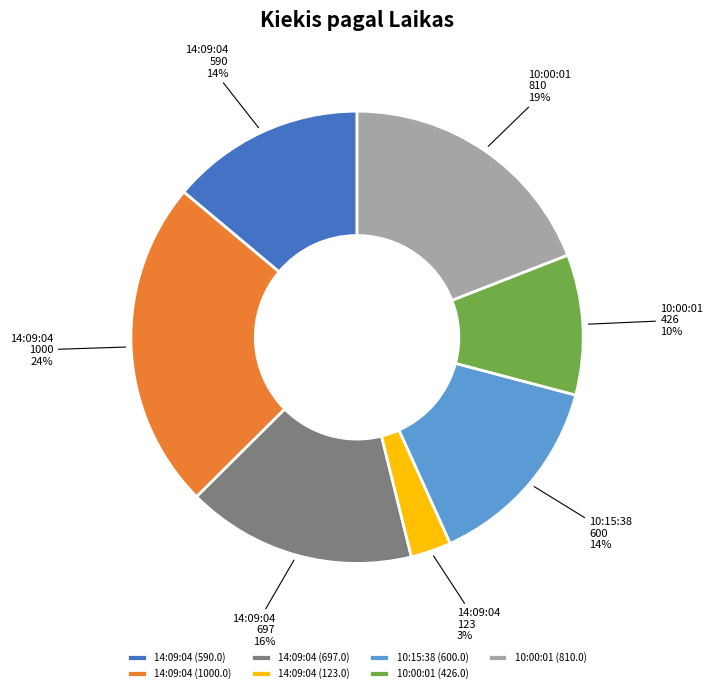

Is it true that 14:09:04 1000 is 33% of the pie?

False